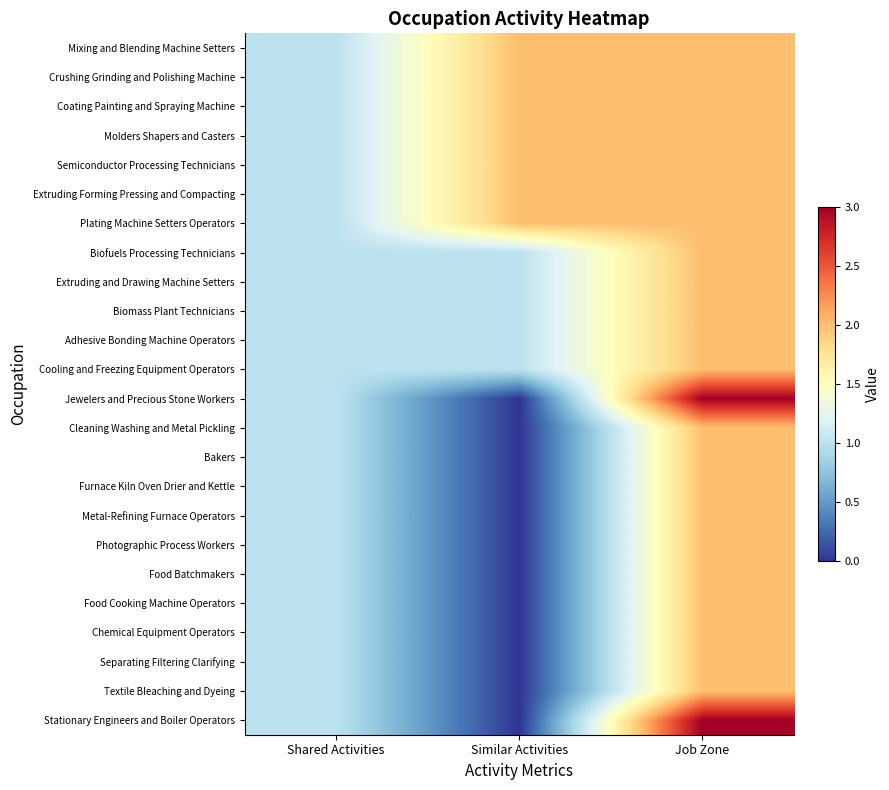

Rank the series at Shared Activities from lowest to highest value.

Mixing and Blending Machine Setters, Crushing Grinding and Polishing Machine, Coating Painting and Spraying Machine, Molders Shapers and Casters, Semiconductor Processing Technicians, Extruding Forming Pressing and Compacting, Plating Machine Setters Operators, Biofuels Processing Technicians, Extruding and Drawing Machine Setters, Biomass Plant Technicians, Adhesive Bonding Machine Operators, Cooling and Freezing Equipment Operators, Jewelers and Precious Stone Workers, Cleaning Washing and Metal Pickling, Bakers, Furnace Kiln Oven Drier and Kettle, Metal-Refining Furnace Operators, Photographic Process Workers, Food Batchmakers, Food Cooking Machine Operators, Chemical Equipment Operators, Separating Filtering Clarifying, Textile Bleaching and Dyeing, Stationary Engineers and Boiler Operators